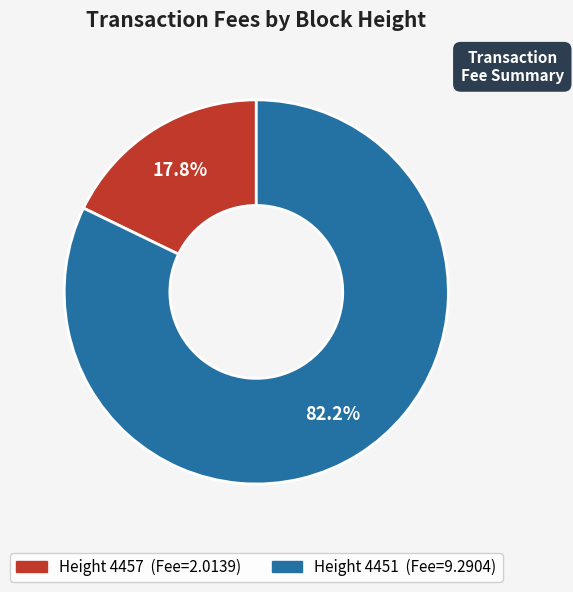

Does any single category account for the majority?

Yes